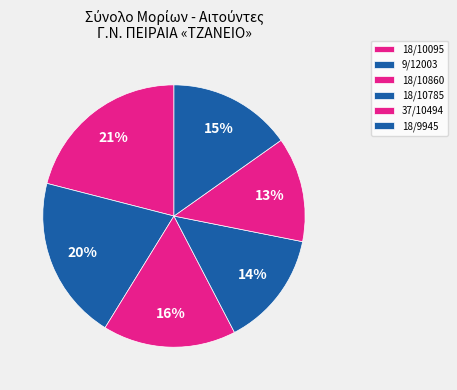

Which category has the smallest portion of the pie?

37/10494